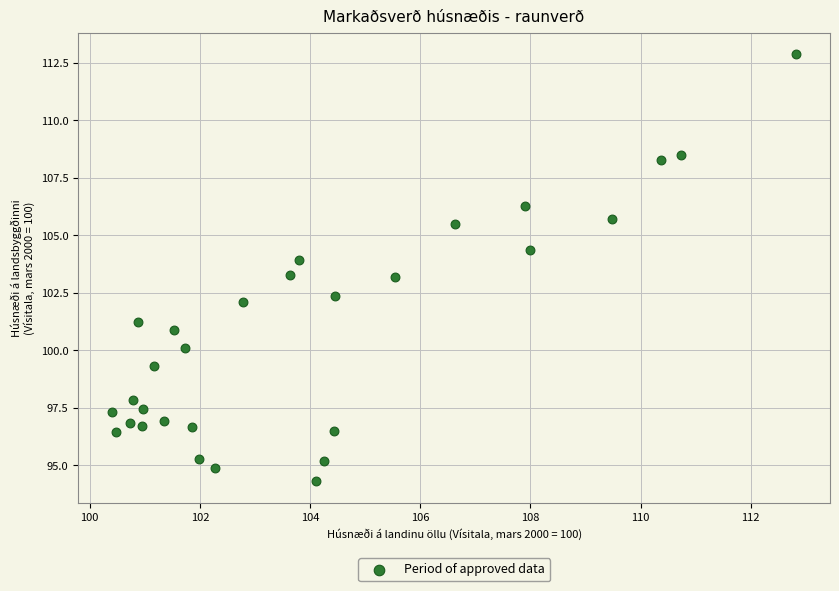

What is the range of X values (max minus min)?

12.4